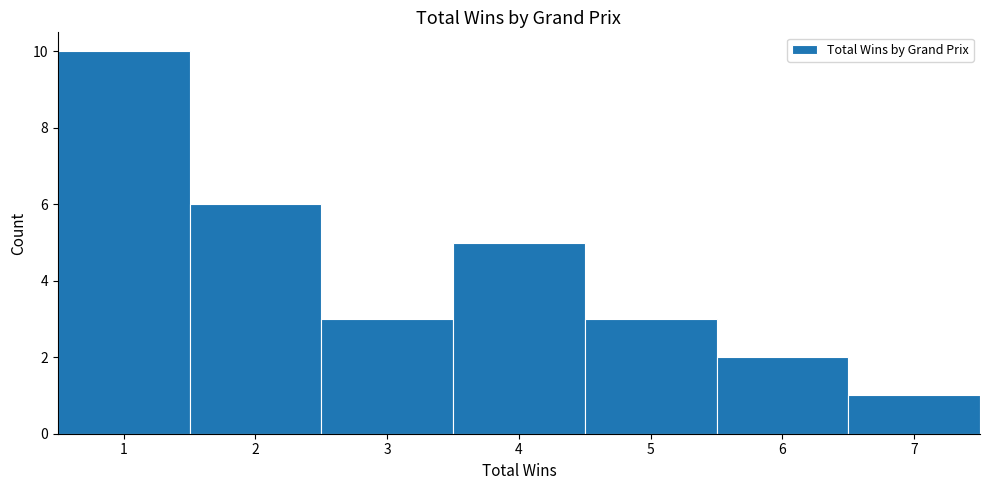

What is the height of the bar covering 3.5 to 4.5 on the x-axis? The values are not printed on the chart, so give them approximately, as read against the axis.

5